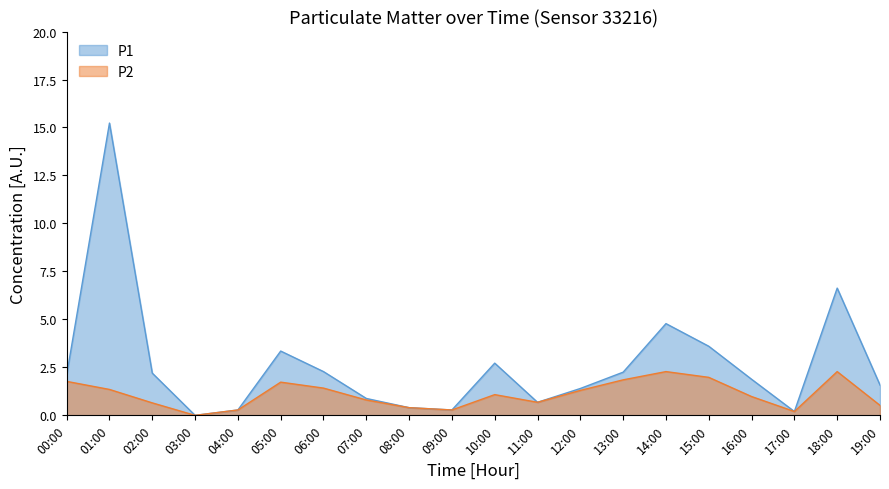

What is the total value across all series at 08:00?

0.8